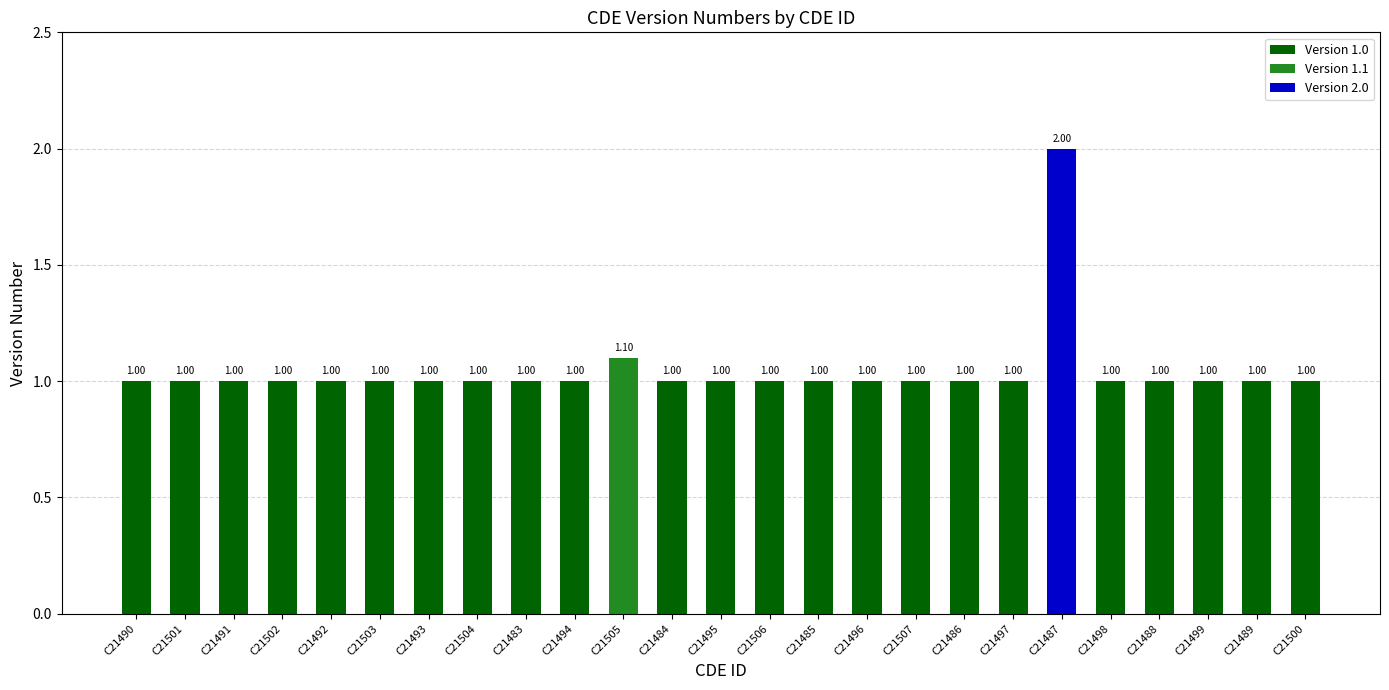

What is the greatest value displayed?

2.0